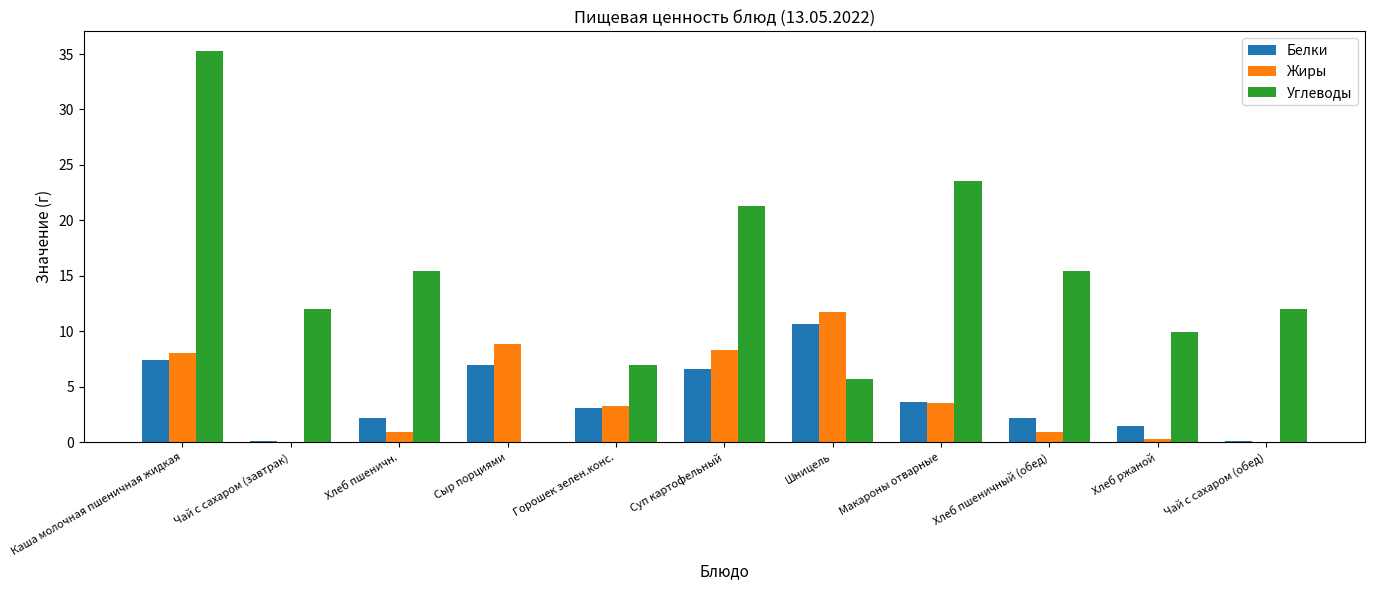

What is the sum of the Белки values at Хлеб пшеничн. and Горошек зелен.конс.?

5.3